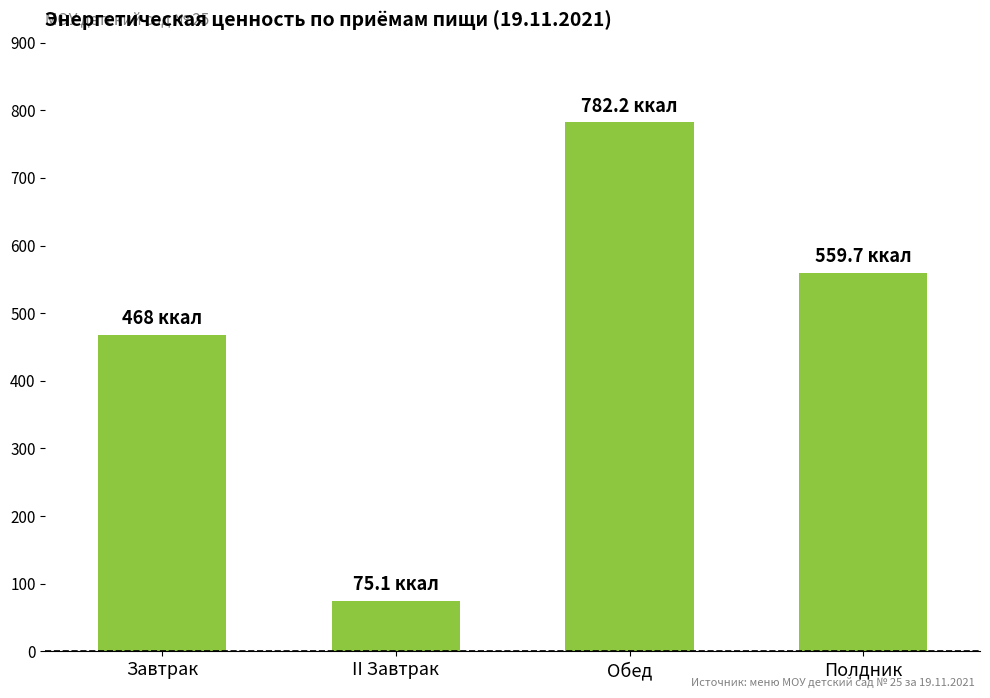

What is the change in value from Завтрак to Полдник?

+91.7